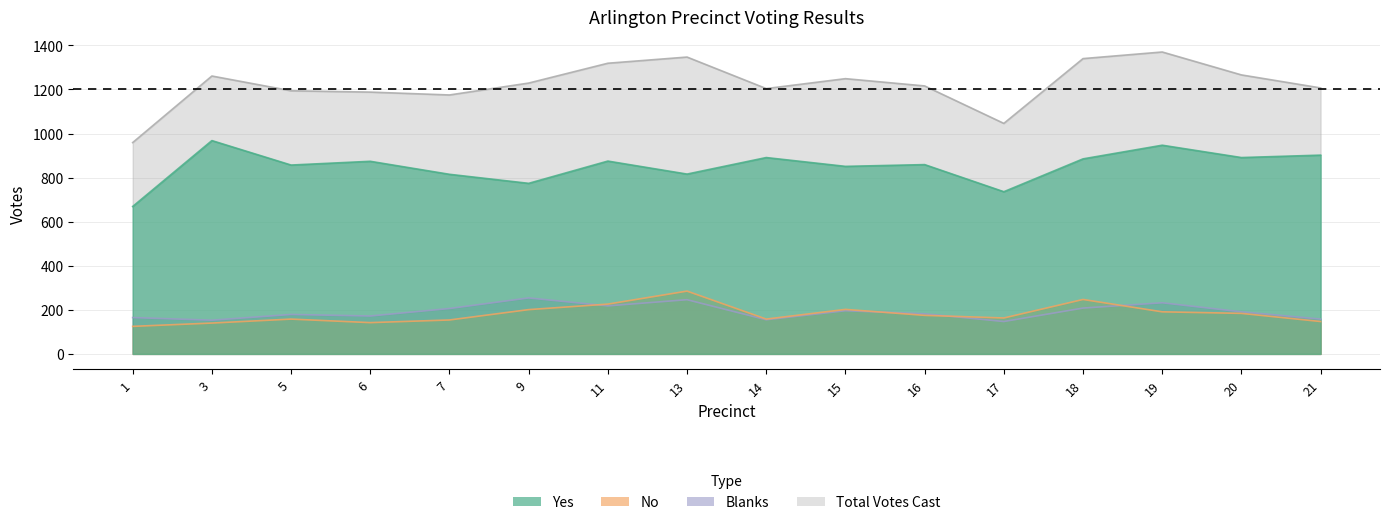

At which label does Blanks first exceed 191?

7